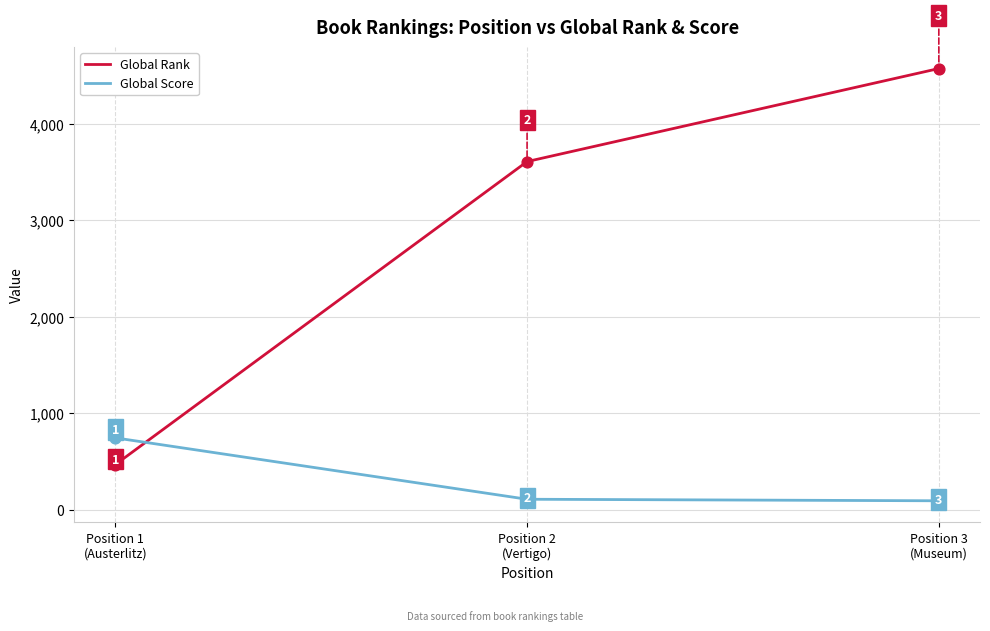

Which series has the widest spread of values?

Global Rank